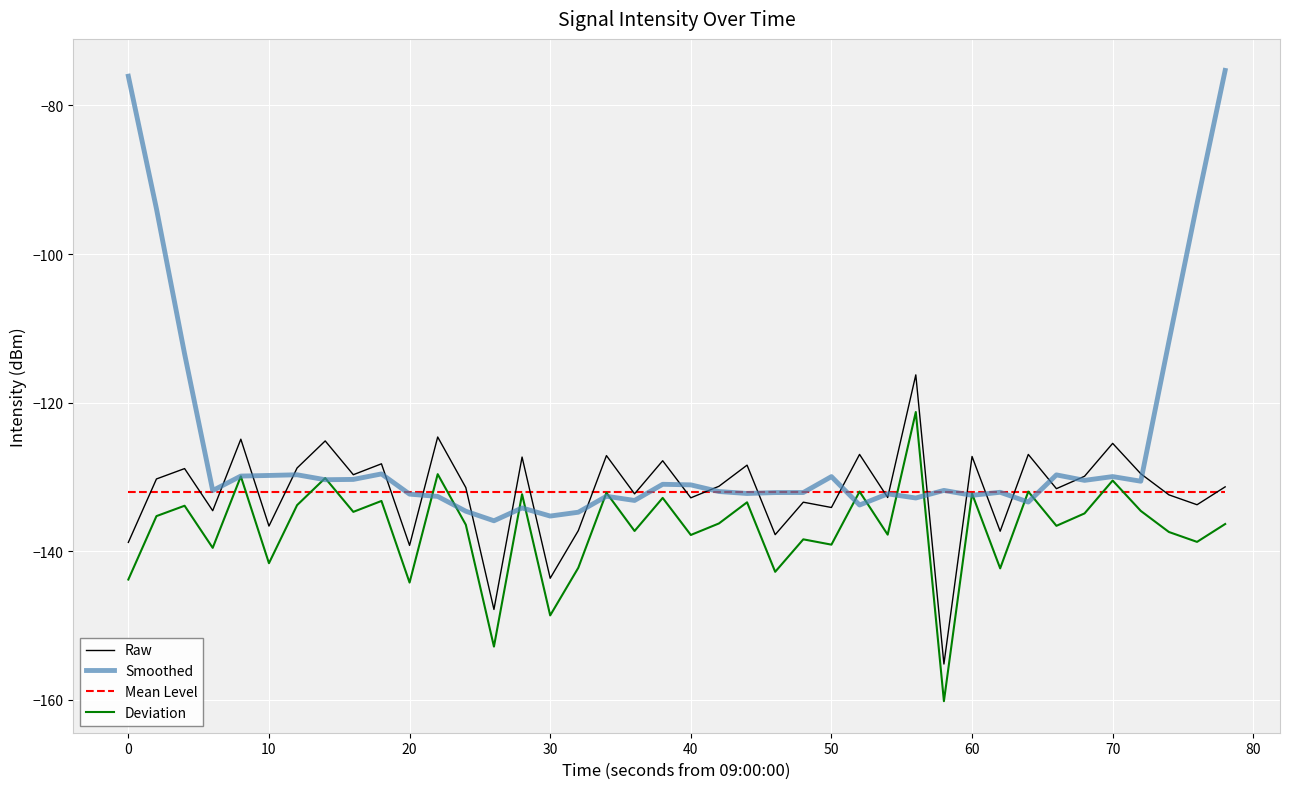

True or false: Deviation and Mean Level intersect in this chart.

True